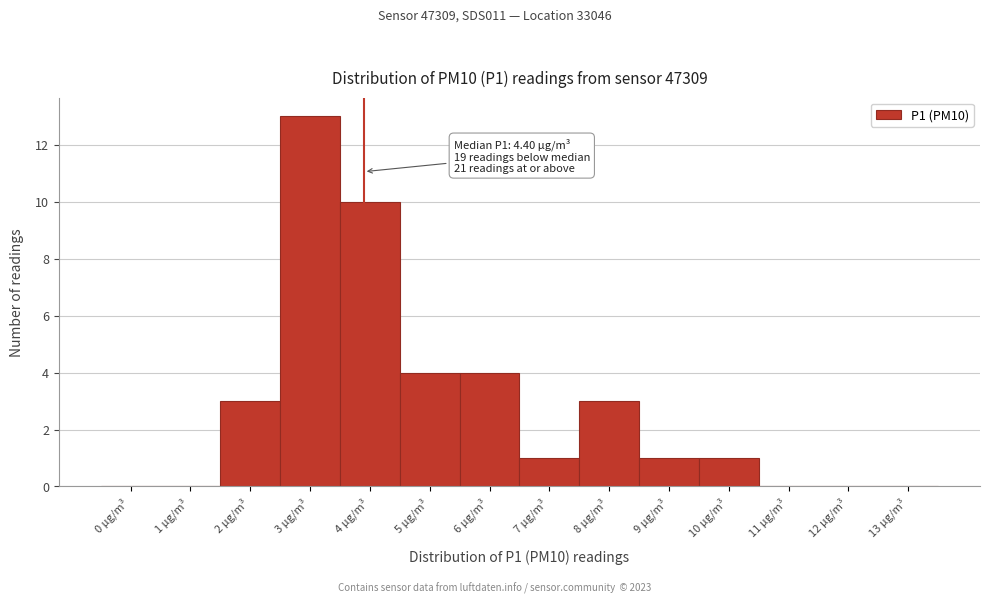

Reading left to right, transcribe all the data shown in this chart.

0 µg/m³=0	1 µg/m³=0	2 µg/m³=3	3 µg/m³=13	4 µg/m³=10	5 µg/m³=4	6 µg/m³=4	7 µg/m³=1	8 µg/m³=3	9 µg/m³=1	10 µg/m³=1	11 µg/m³=0	12 µg/m³=0	13 µg/m³=0